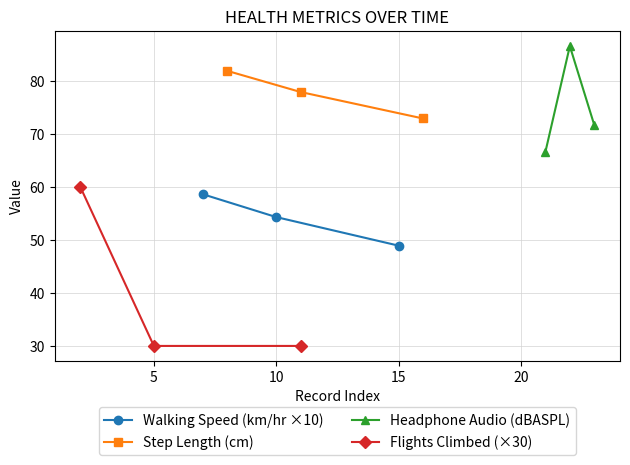

At which label is Walking Speed (km/hr ×10) closest to 53?

10